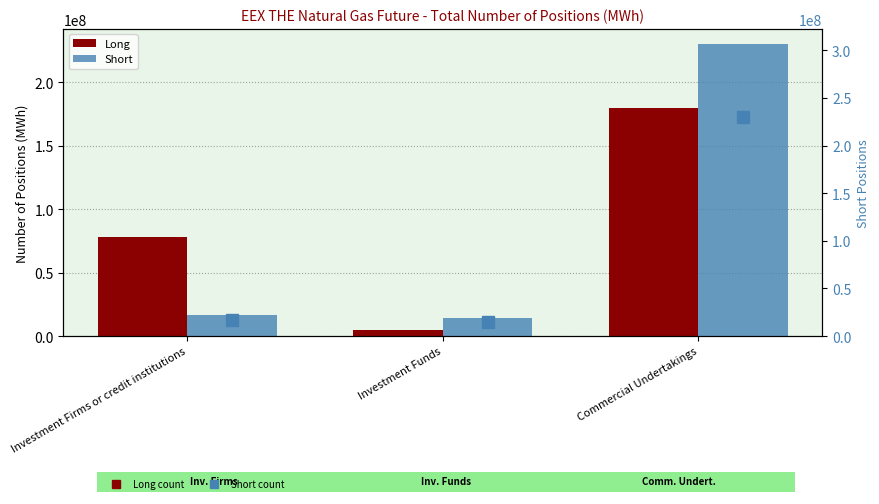

At Commercial Undertakings, list the series in order from largest to smallest.

Short, Long